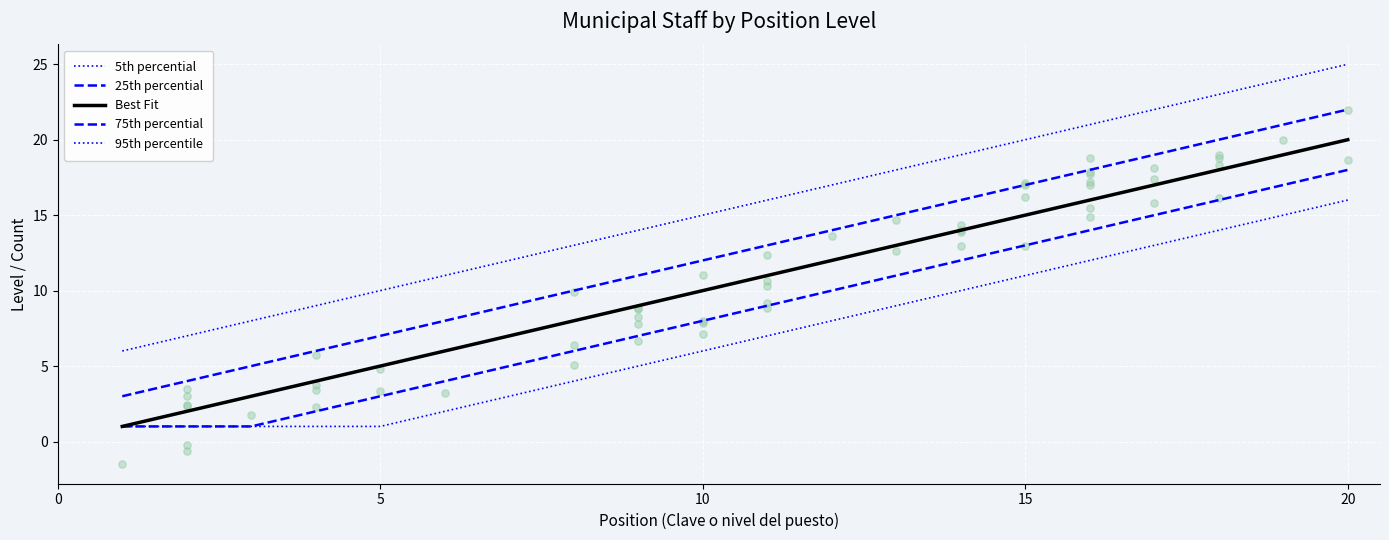

Which series reaches the maximum Y coordinate?

95th percentile